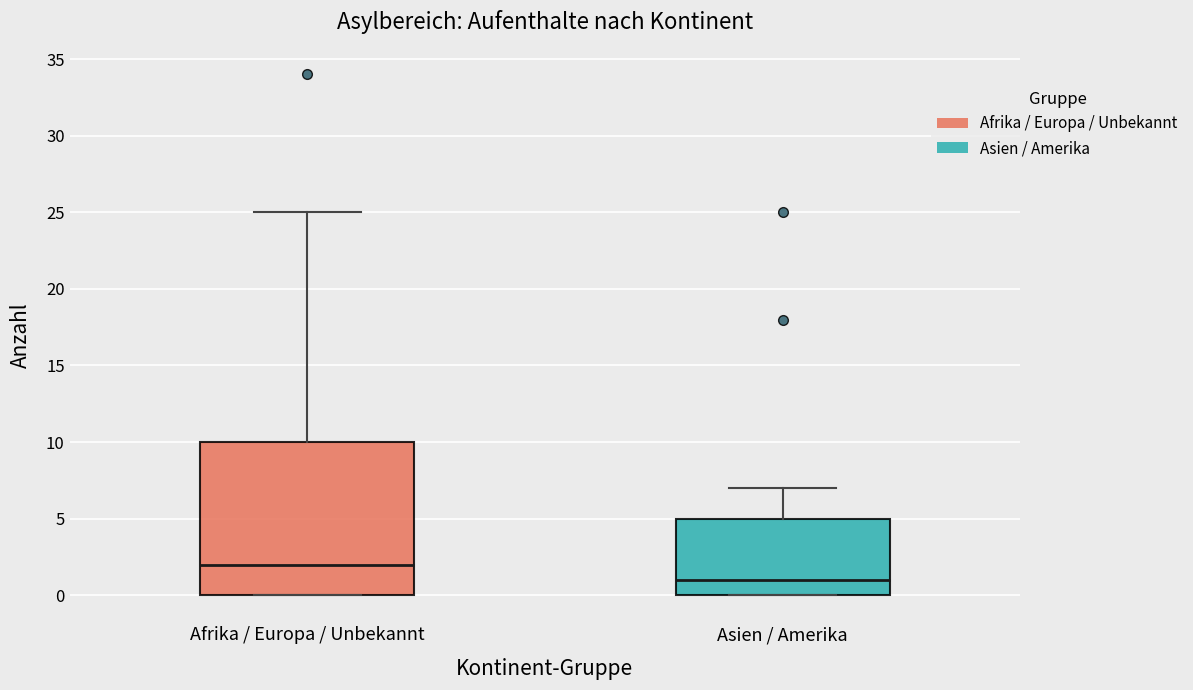

Reading left to right, transcribe this box plot: for each box, give where its median line is, the range the box spans, and where its two whiskers end, as read against the y-axis. The values are not printed on the chart, so give them approximately, as read against the axis.

Afrika / Europa / Unbekannt: median 2, box 0 to 10, whiskers 0 to 25
Asien / Amerika: median 1, box 0 to 5, whiskers 0 to 7